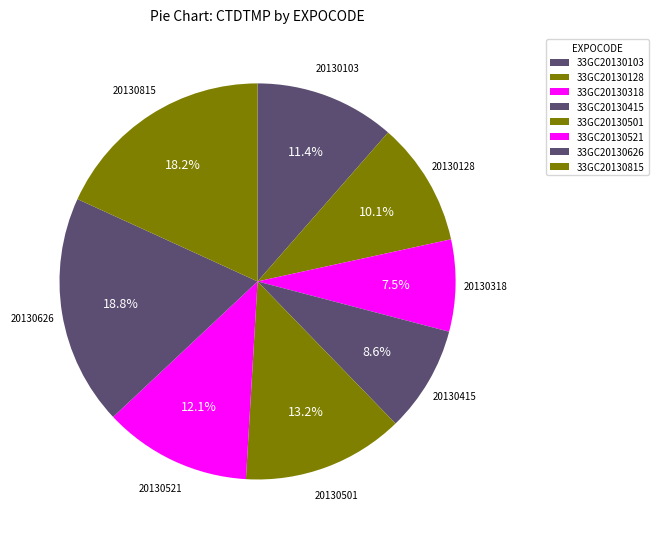

Approximately how many times larger is the value at 33GC20130521 compared to 33GC20130103?

1.1